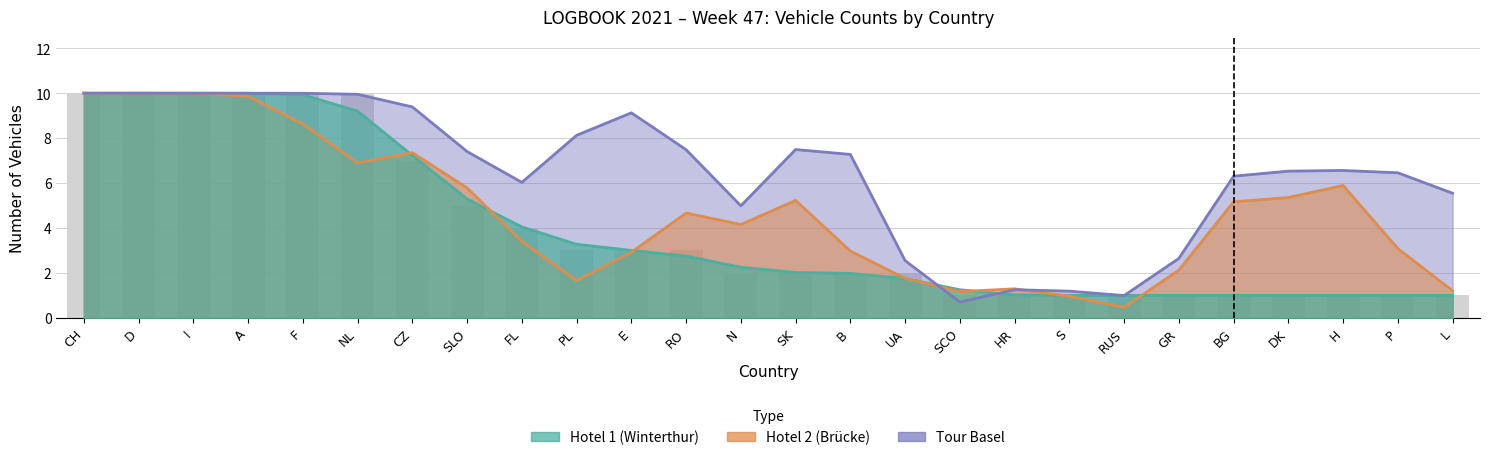

What is the label of the 25th bar from the left?

P